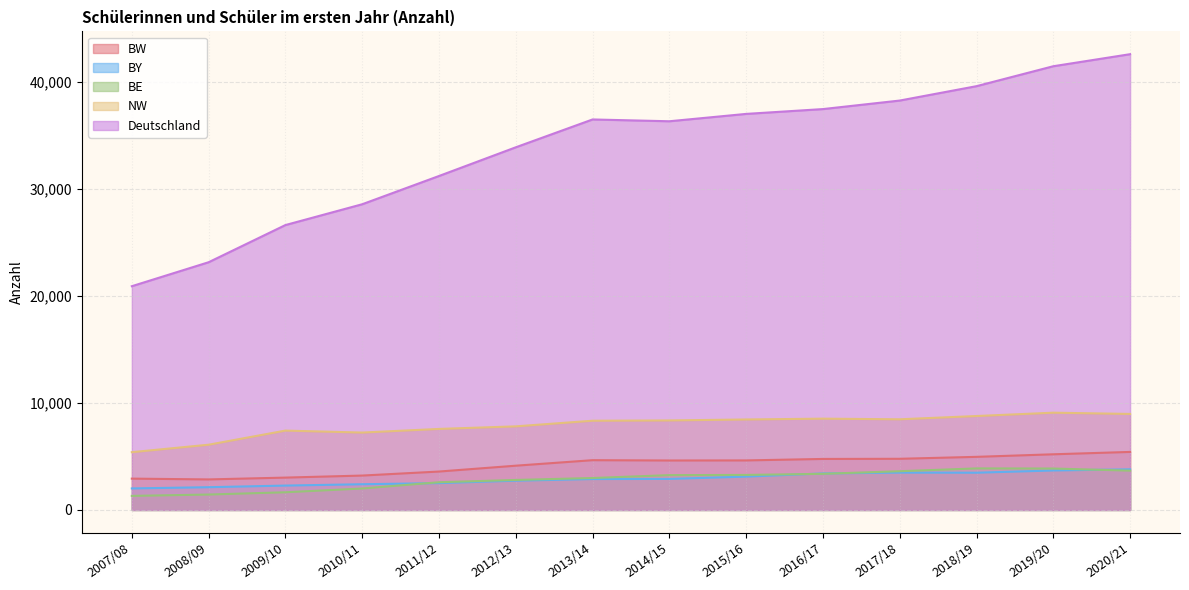

What is the sum of all BW values?

58807